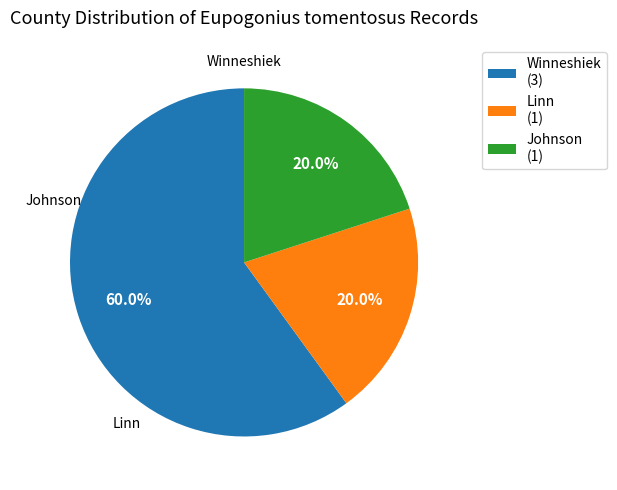

What is the ratio of the value at Linn (1) to the value at Winneshiek (3)?

0.3